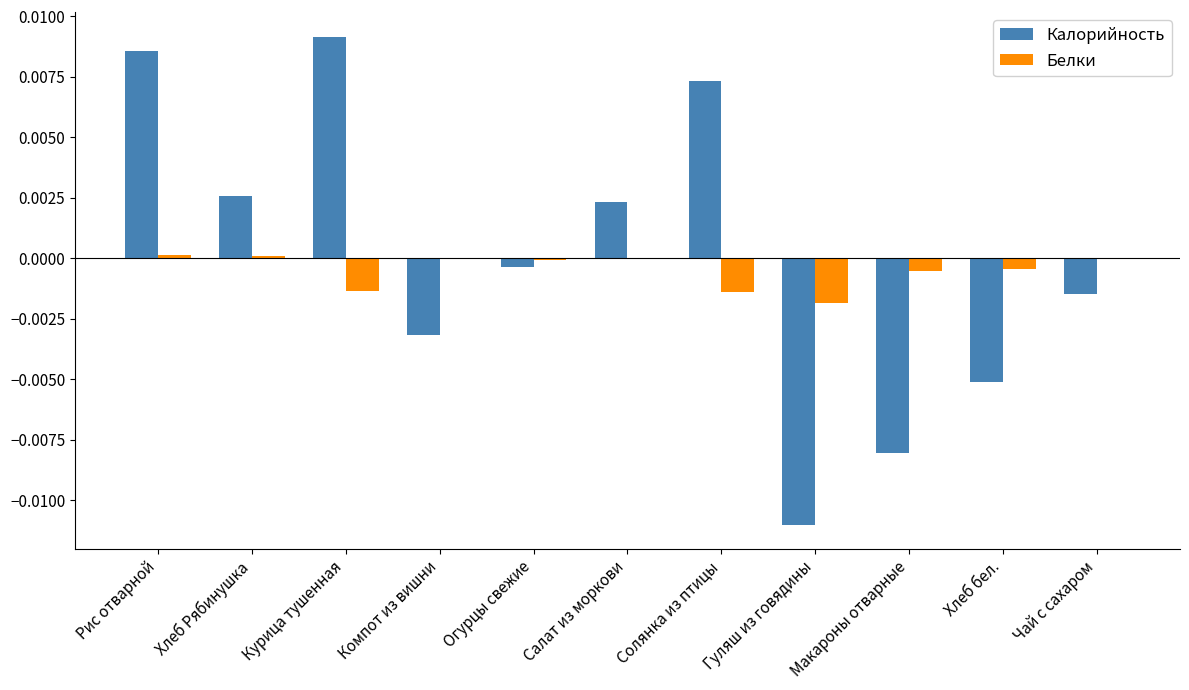

At which category does the chart reach its peak across all series?

Курица тушенная